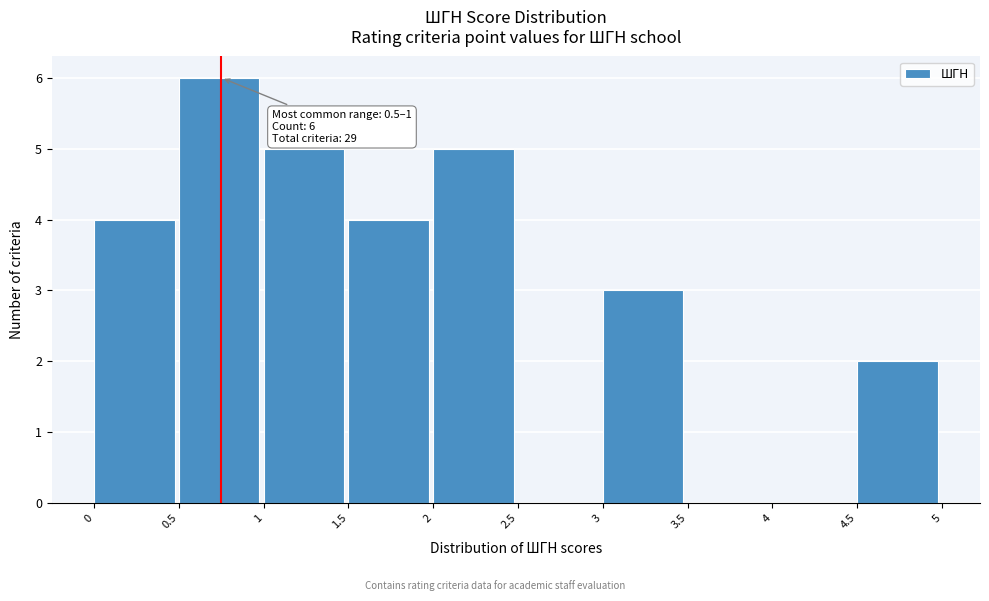

Which range on the x-axis has the tallest bar?

0.5 to 1